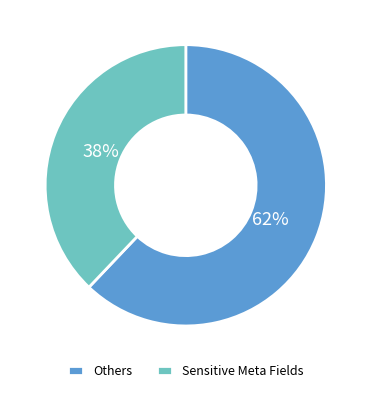

Rank the categories by value from highest to lowest.

Others, Sensitive Meta Fields